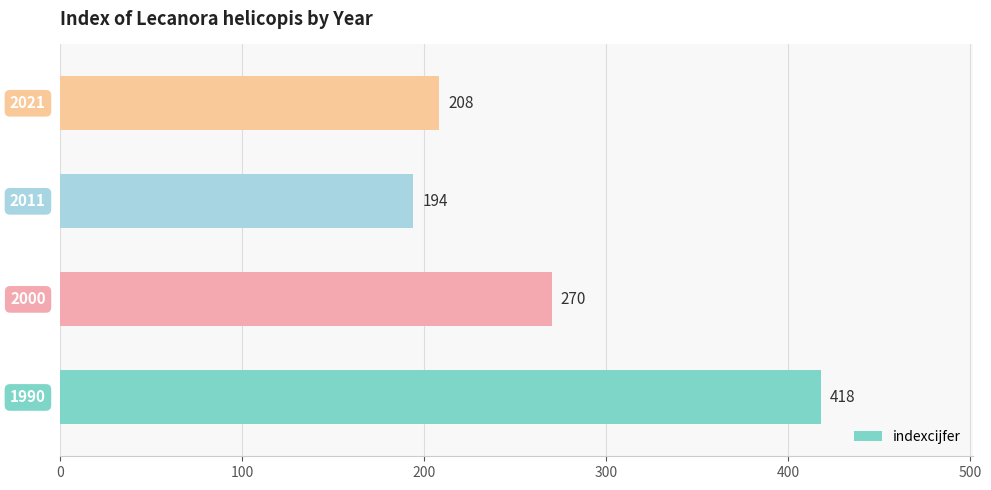

What is the maximum value shown in the chart?

418